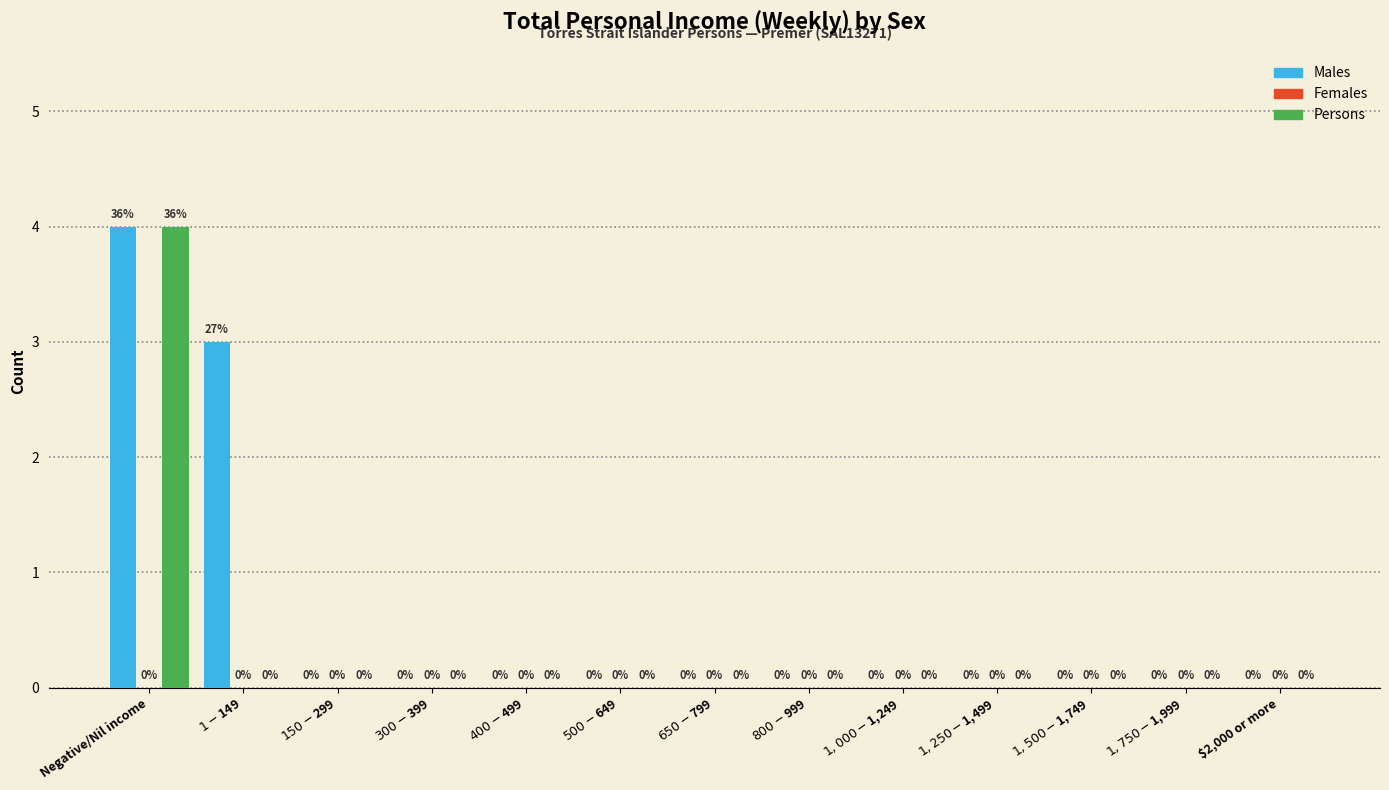

How many Males values are between 0 and 1?

11